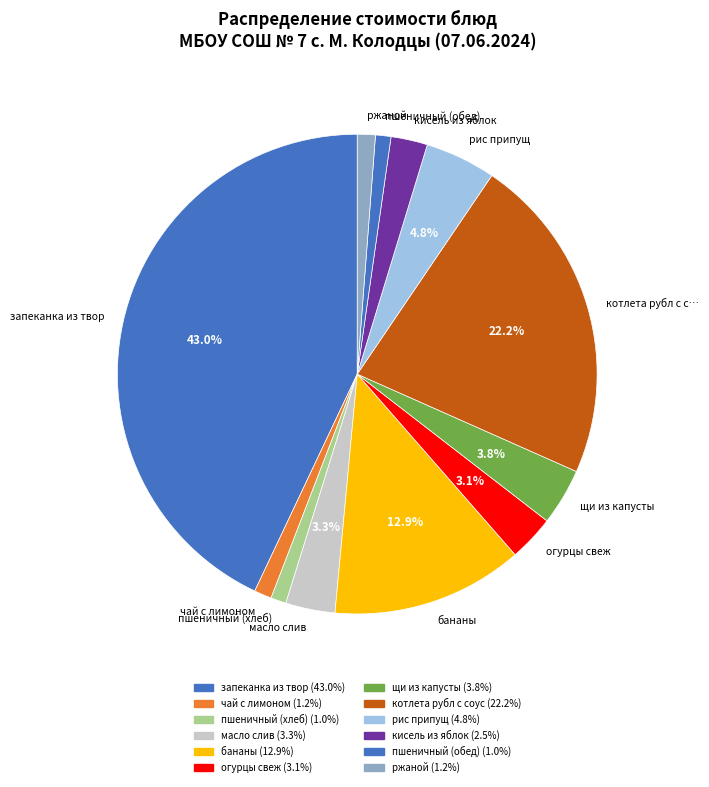

To the nearest percent, what is the combined percentage of запеканка из твор and щи из капусты?

47%